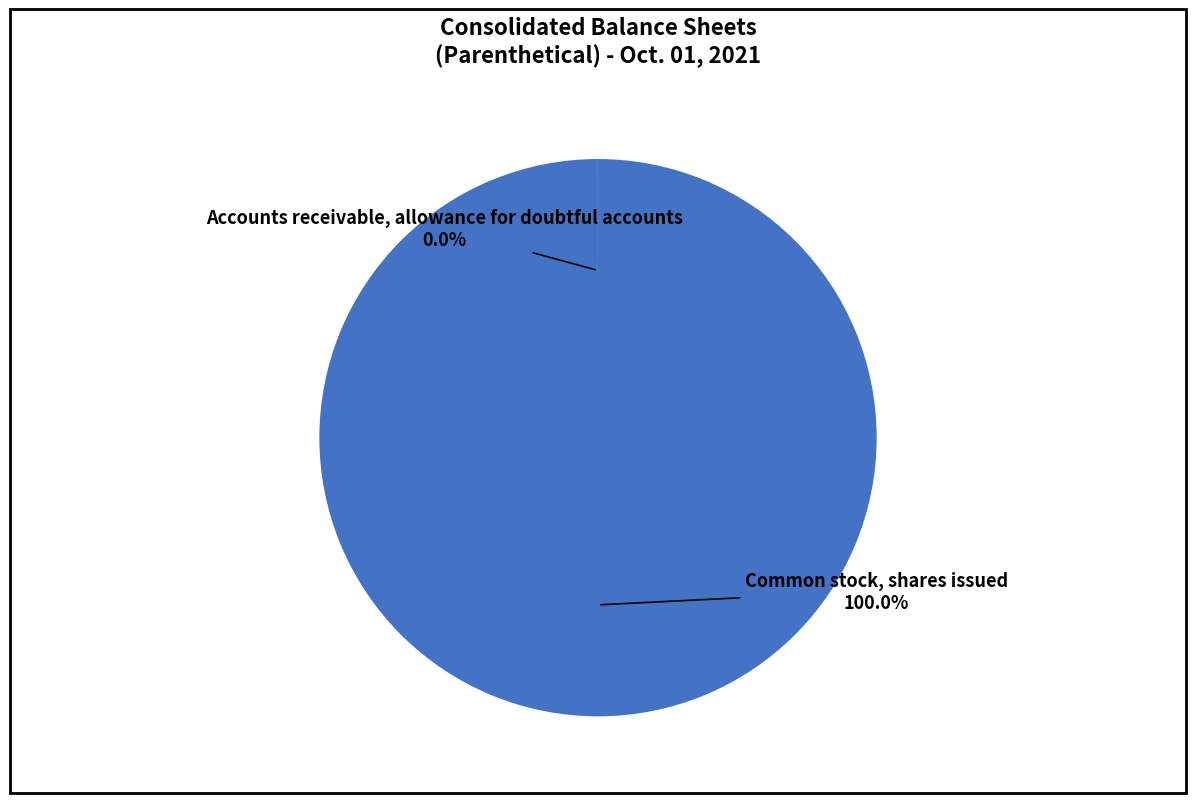

The Common stock, shares issued slice represents 94% of the pie. True or false?

False